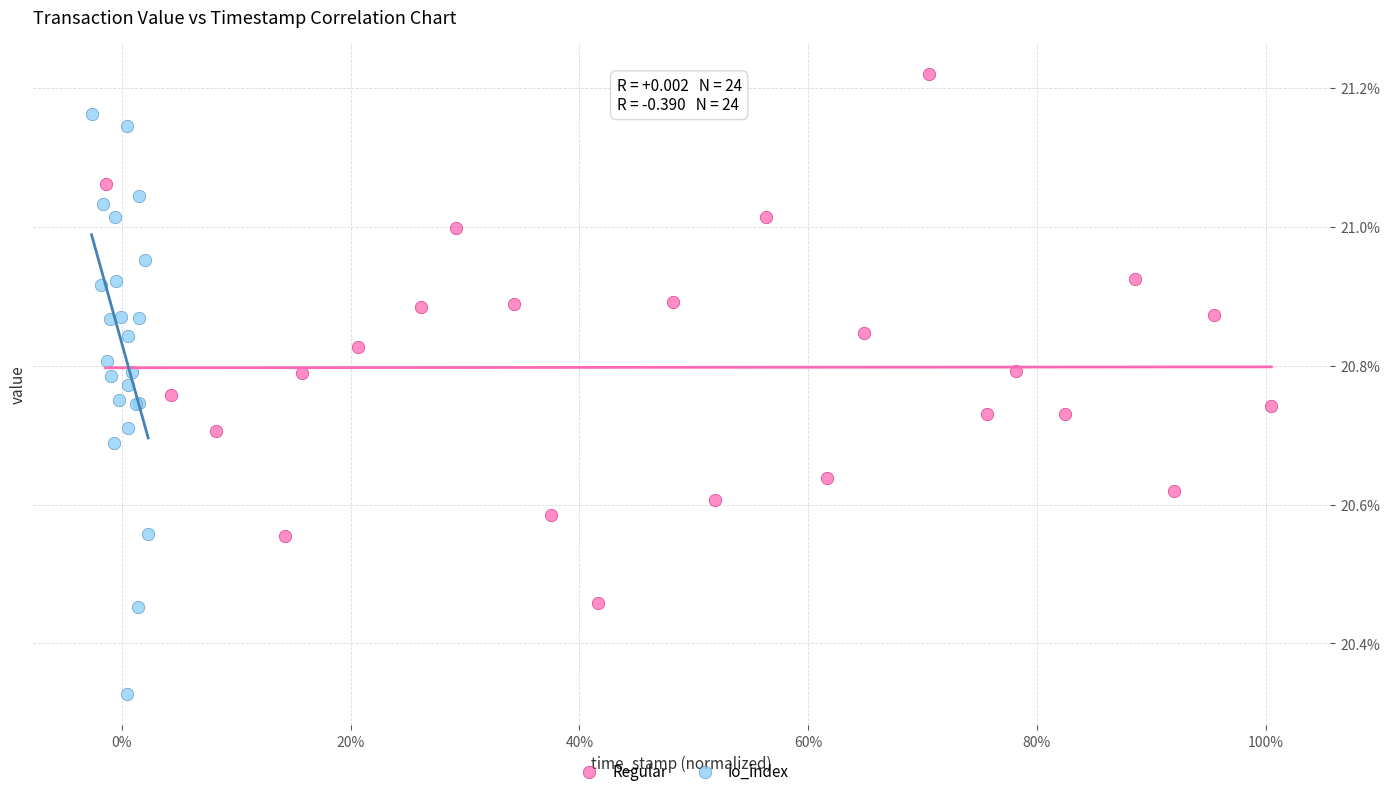

What are all the series names shown in the legend?

Regular, io_index